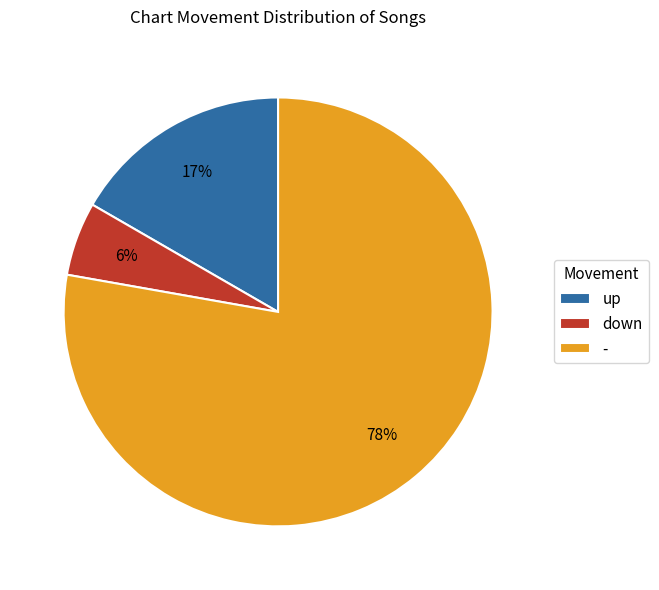

What percentage is the up slice, to the nearest percent?

17%